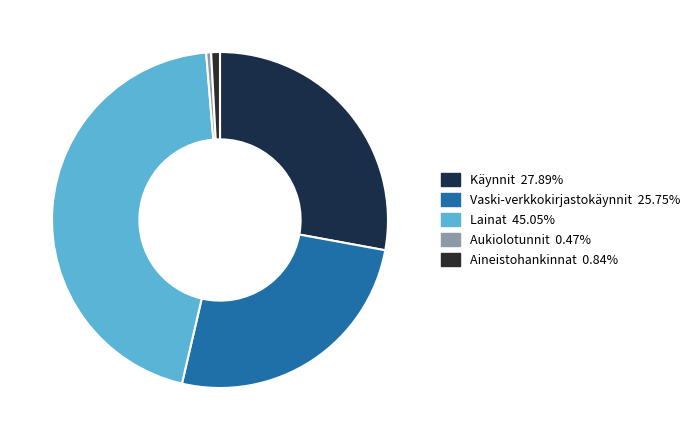

To the nearest percent, what portion does Aineistohankinnat represent?

1%